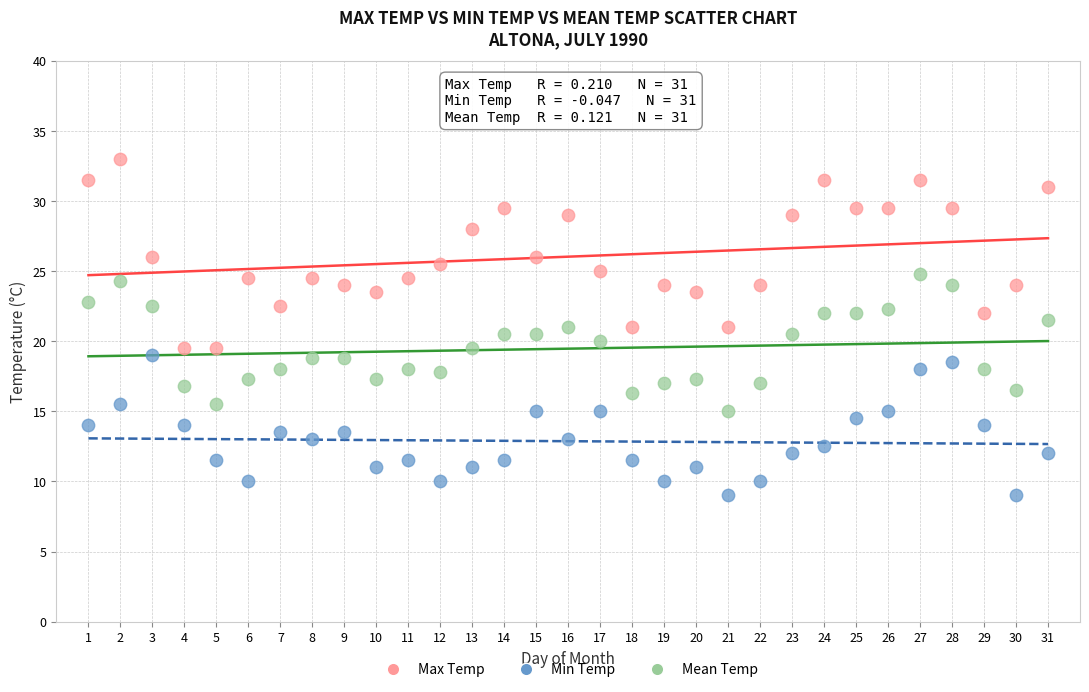

Which series reaches the maximum Y coordinate?

Max Temp